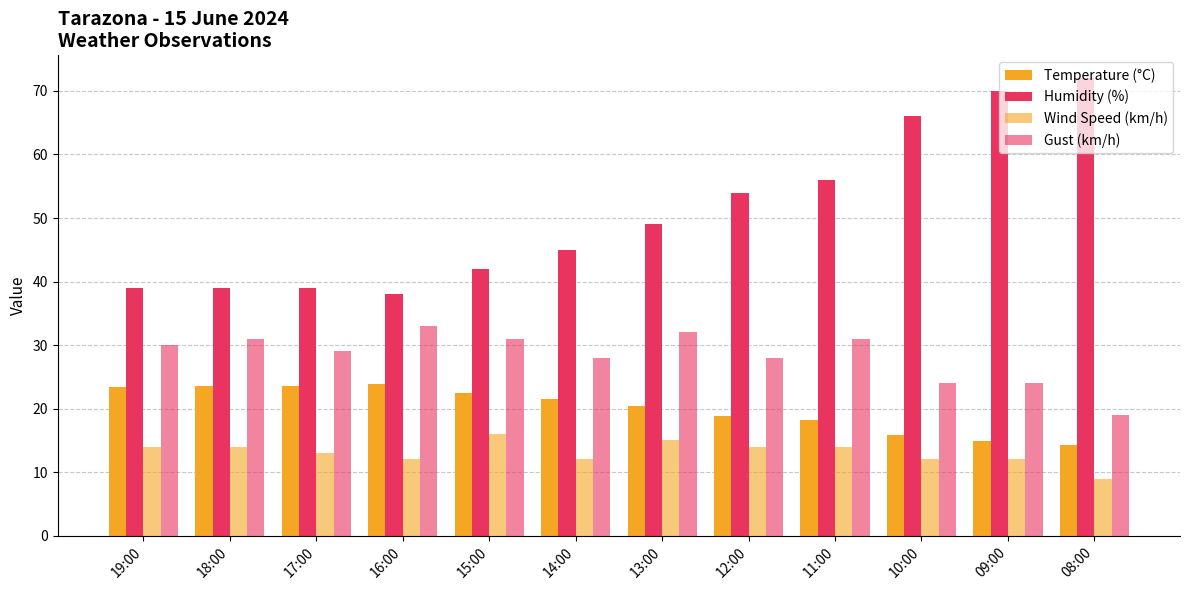

Count the Wind Speed (km/h) values in the range 12 to 14.

9